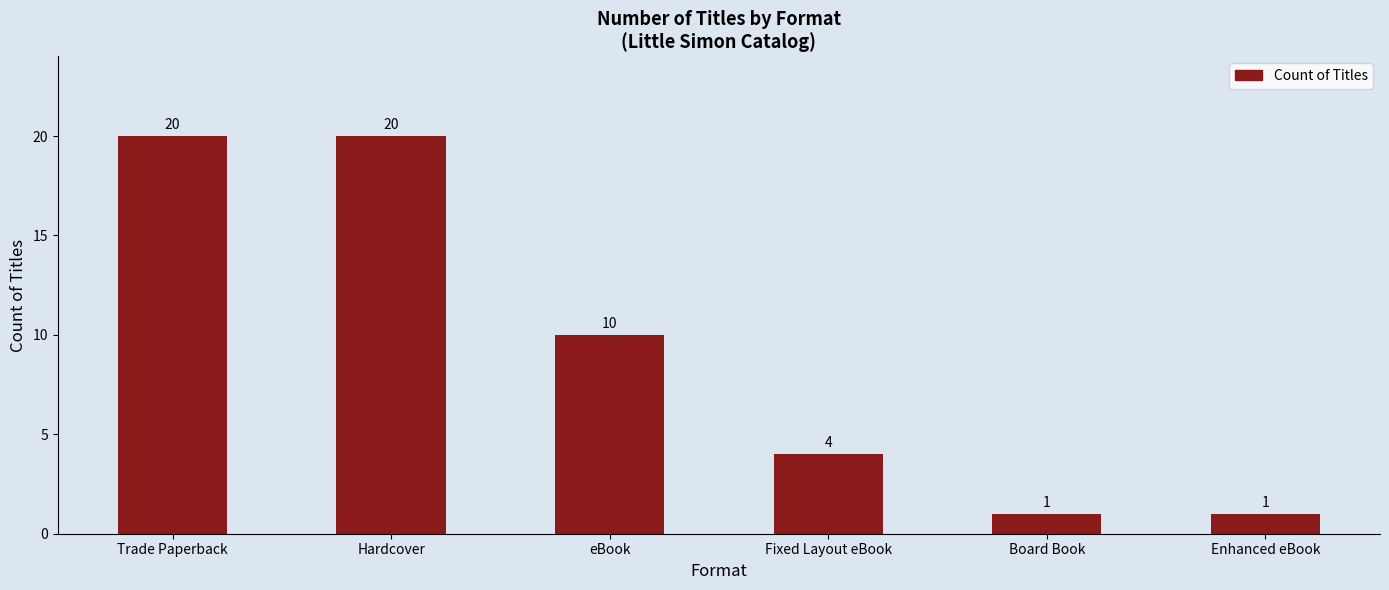

What is the difference between the second highest and second lowest values?

19